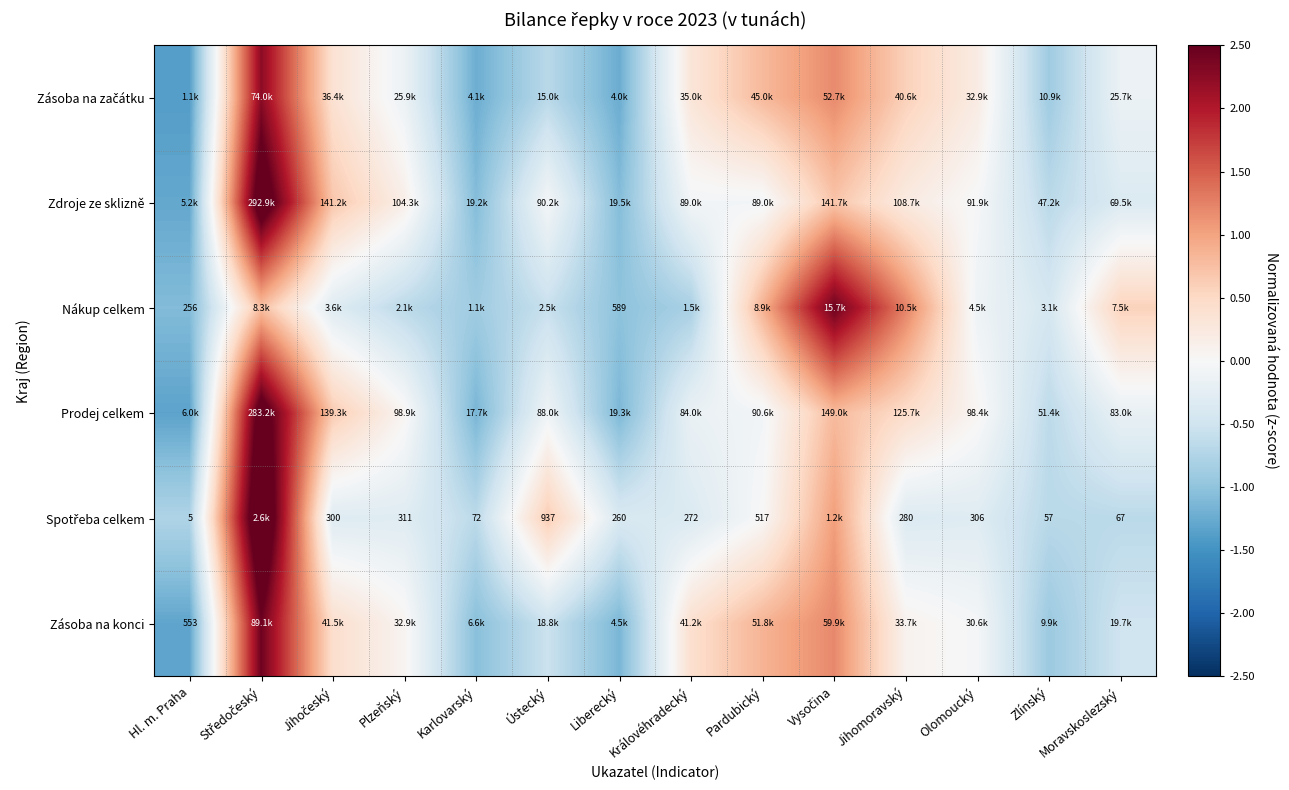

What is the difference between the highest and lowest values at Moravskoslezský?

1.2